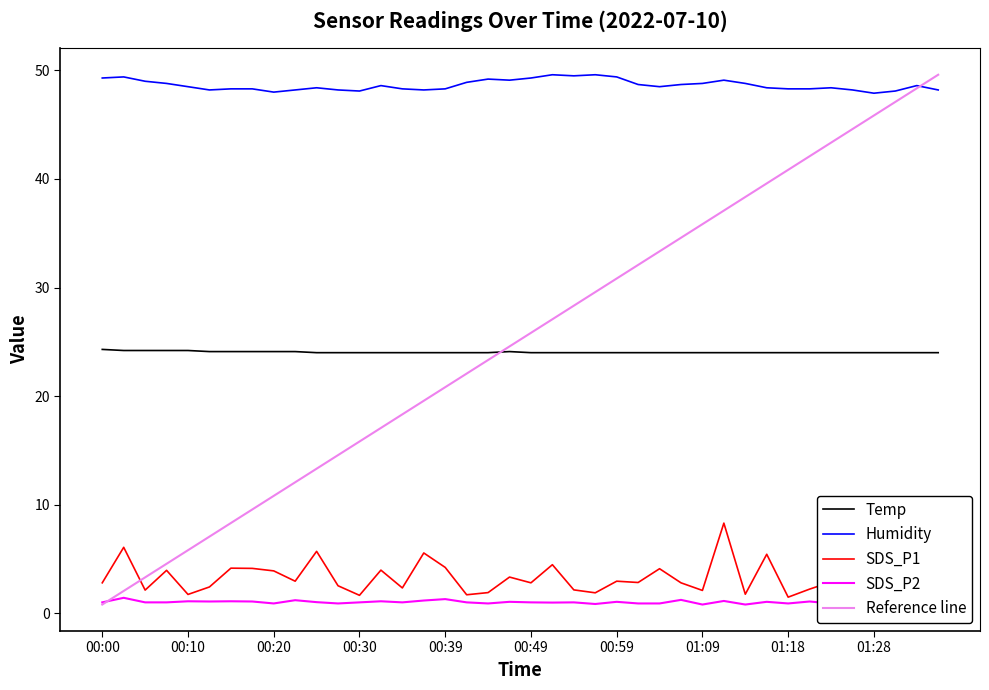

Which series has the largest total across all categories?

Humidity